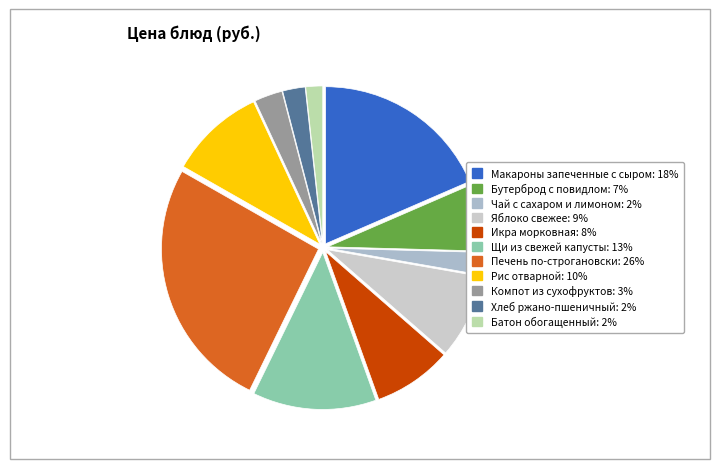

How many segments does this pie chart have?

11